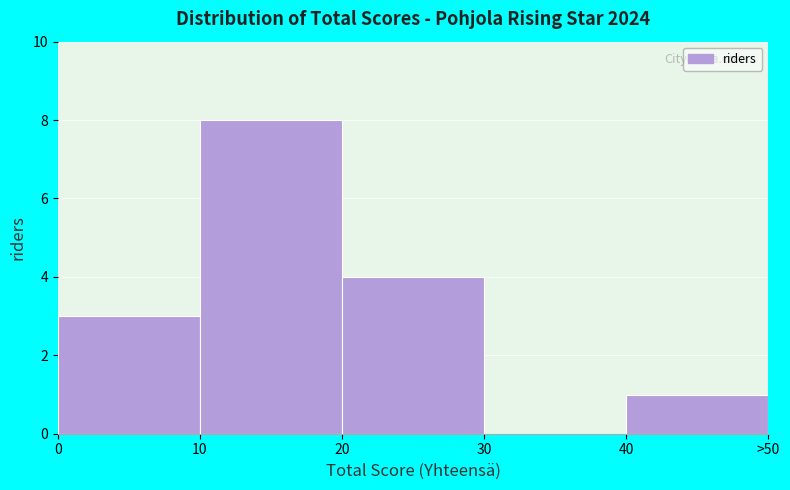

Reading right to left, extract all data points from this chart.

40=1	30=0	20=4	10=8	0=3